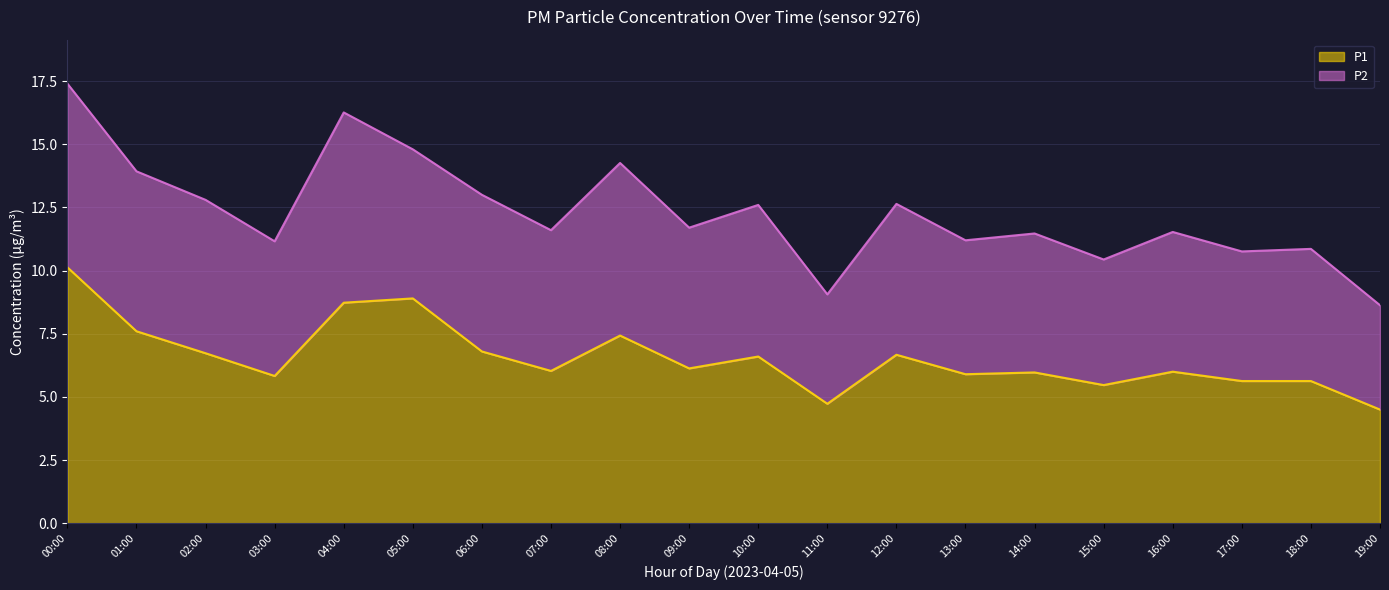

True or false: the data shows 7.2 at 11:00.

False